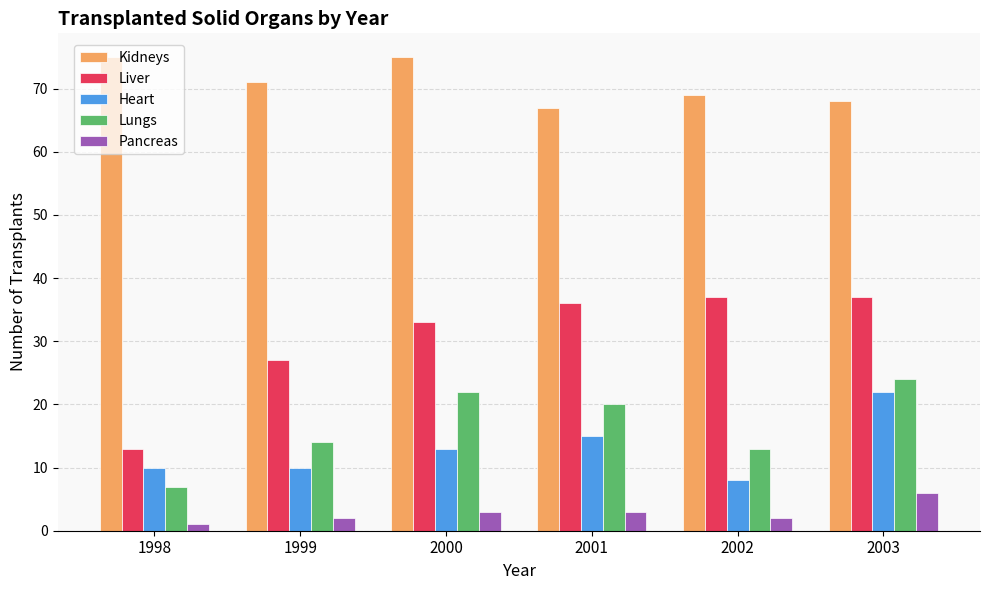

What is the greatest value displayed?

75